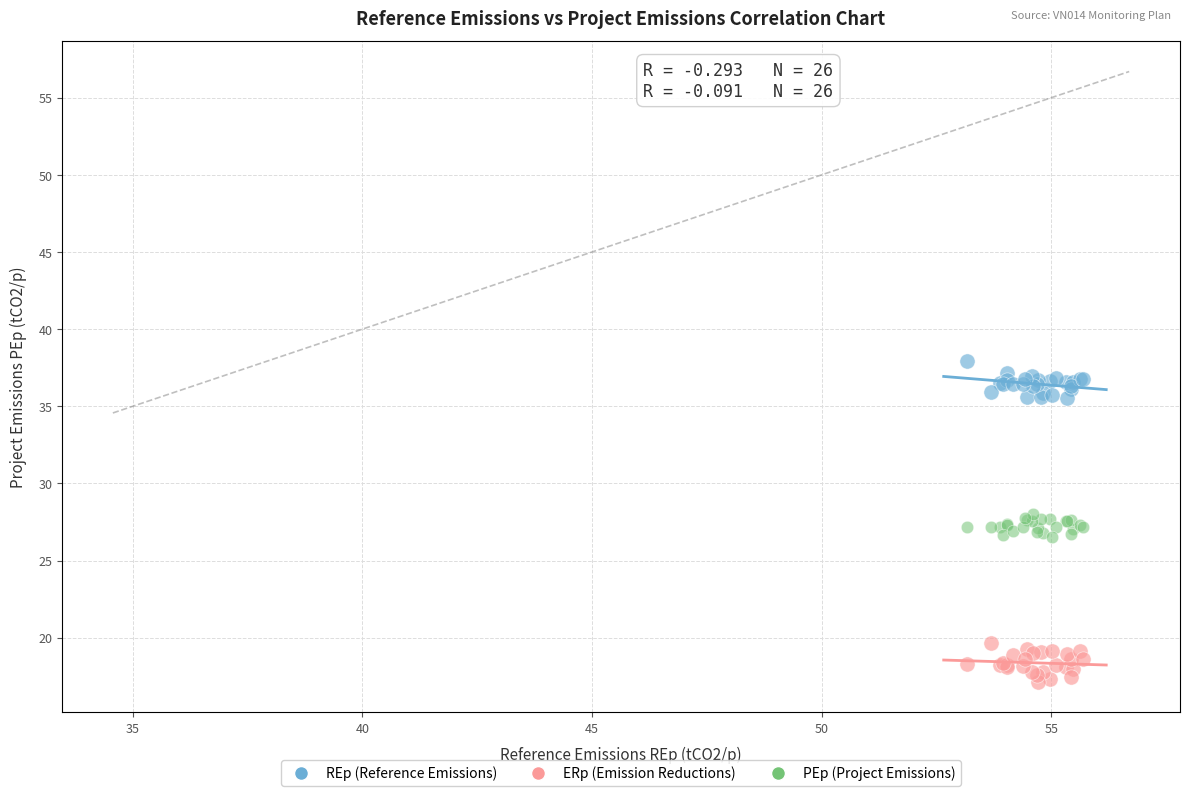

What is the X range (max minus min) for the scatter plot?

2.5